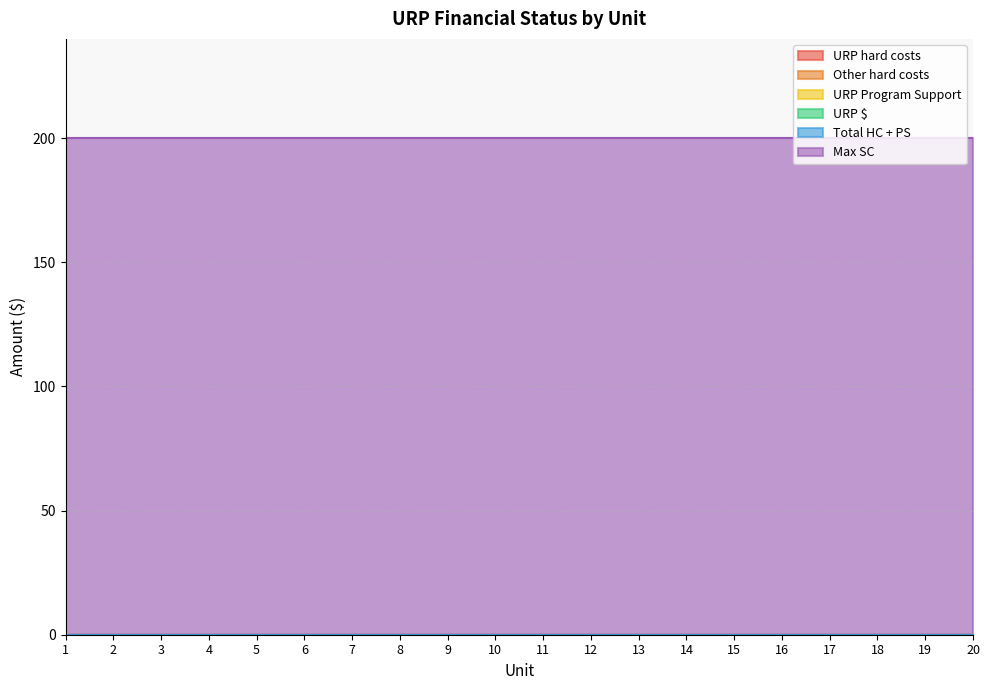

True or false: Total HC + PS has more than 2 points higher than both neighbors.

False